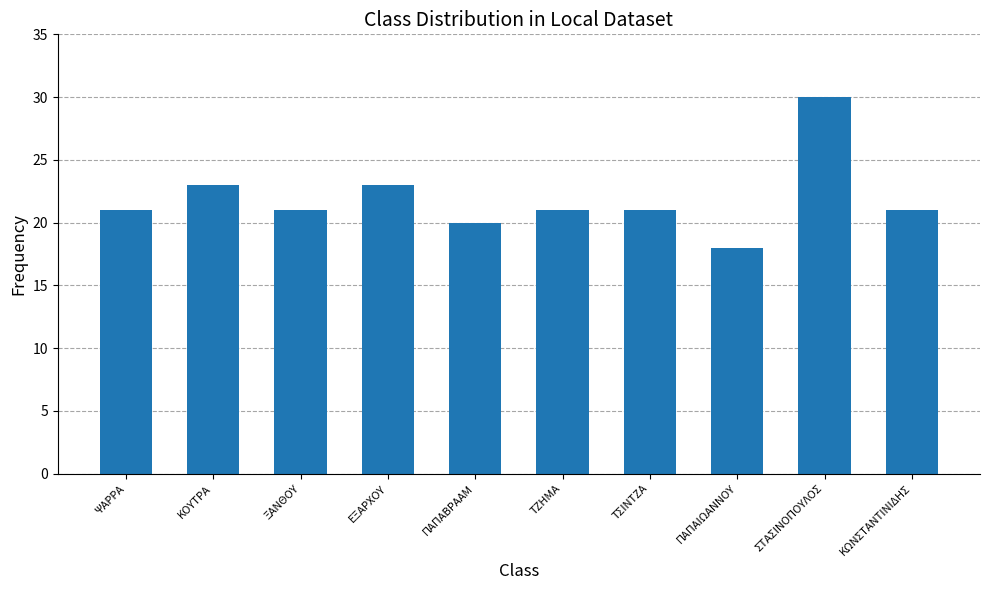

What is the change in value from ΤΣΙΝΤΖΑ to ΣΤΑΣΙΝΟΠΟΥΛΟΣ?

+9